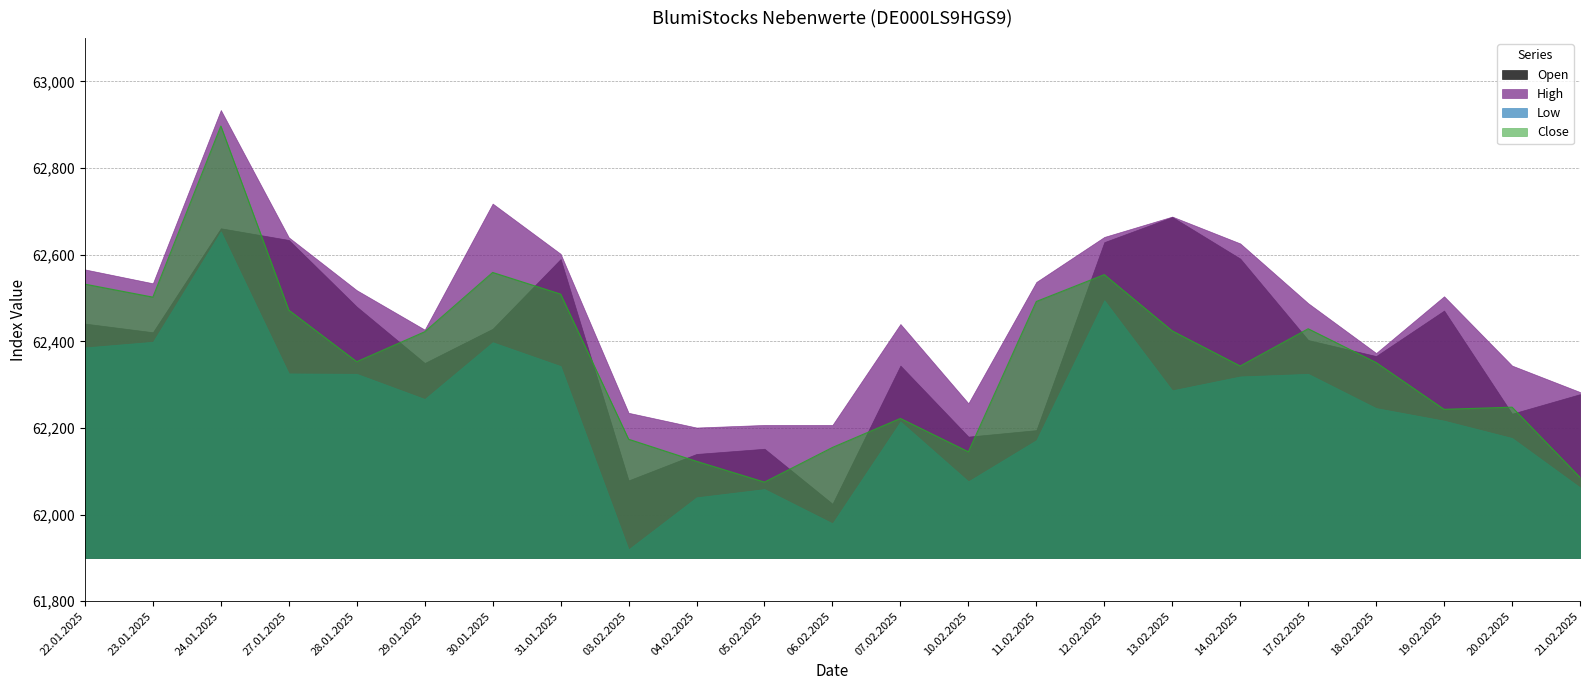

In Open, how many points are higher than both neighbors (excluding endpoints)?

6